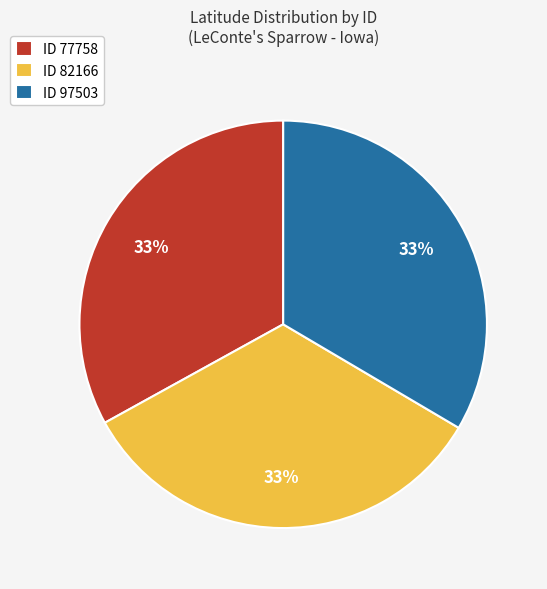

Does ID 97503 represent more than half of the total?

No